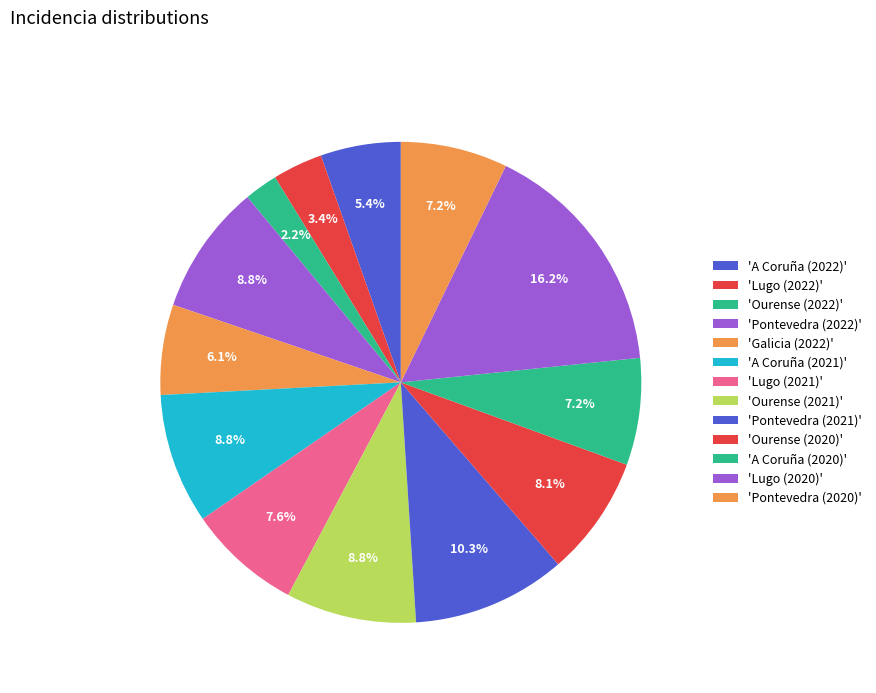

Rank the categories by value from lowest to highest.

Ourense (2022), Lugo (2022), A Coruña (2022), Galicia (2022), A Coruña (2020), Pontevedra (2020), Lugo (2021), Ourense (2020), Pontevedra (2022), A Coruña (2021), Ourense (2021), Pontevedra (2021), Lugo (2020)